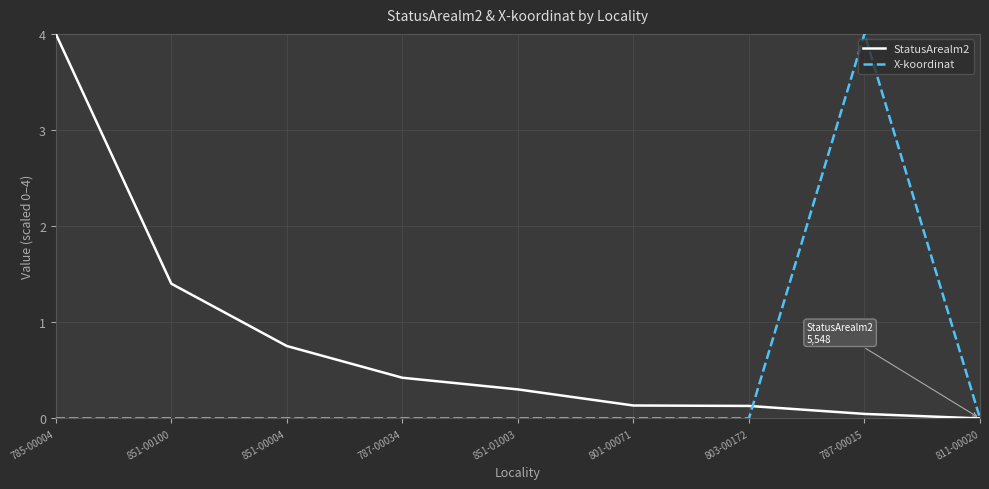

Between which two adjacent categories do X-koordinat and StatusArealm2 first intersect?

803-00172 and 787-00015